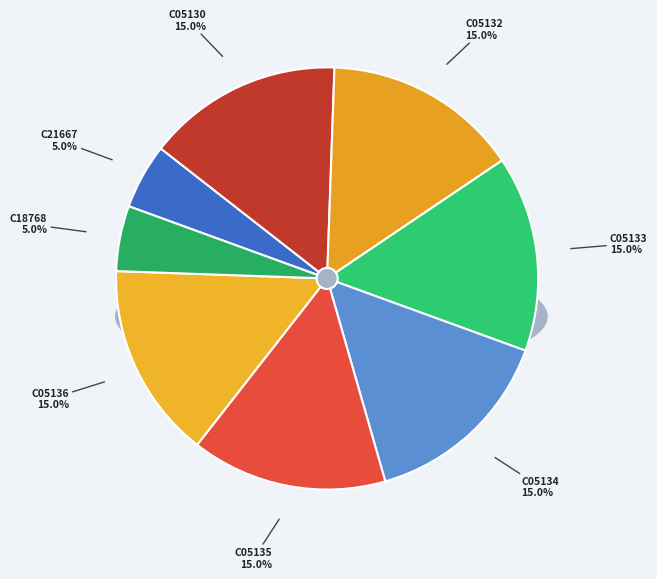

Which category has the biggest portion of the pie?

C05130